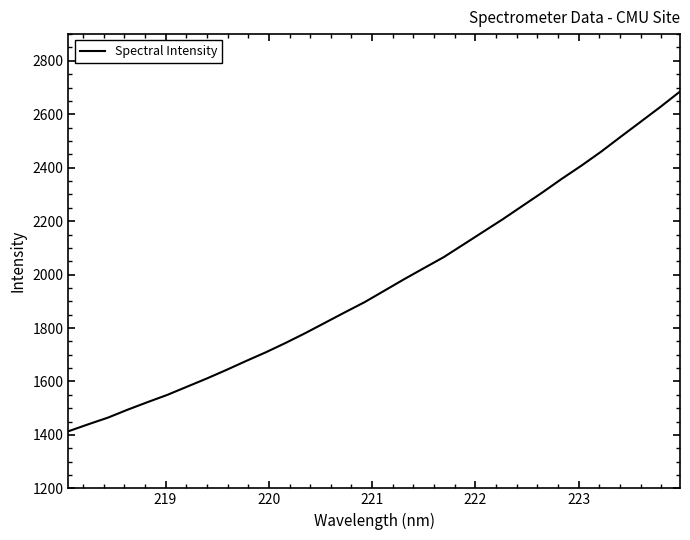

Reading left to right, transcribe all the data shown in this chart.

1413.7	1439.7	1464.7	1494.5	1522.5	1549.6	1580.3	1610.9	1643.2	1676.8	1709.3	1744.3	1781.1	1819.9	1858.7	1896.8	1939.6	1982.4	2023.8	2064.7	2112.0	2159.5	2206.8	2256.7	2306.5	2358.4	2407.9	2460.2	2516.3	2571.7	2627.3	2685.1